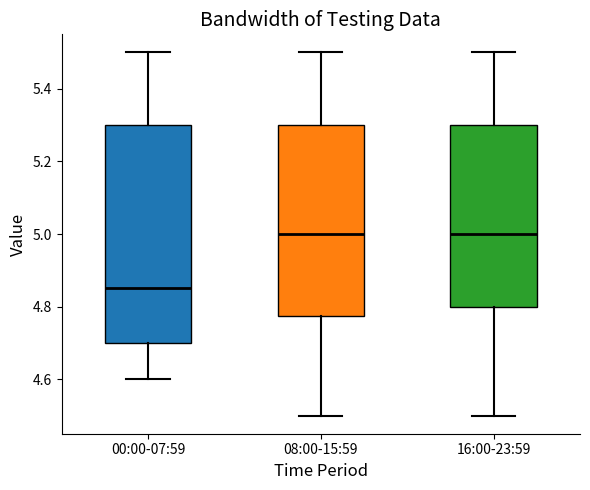

Reading left to right, transcribe this box plot: for each box, give where its median line is, the range the box spans, and where its two whiskers end, as read against the y-axis. The values are not printed on the chart, so give them approximately, as read against the axis.

00:00-07:59: median 4.86, box 4.70 to 5.30, whiskers 4.60 to 5.50
08:00-15:59: median 5.00, box 4.78 to 5.30, whiskers 4.50 to 5.50
16:00-23:59: median 5.00, box 4.80 to 5.30, whiskers 4.50 to 5.50